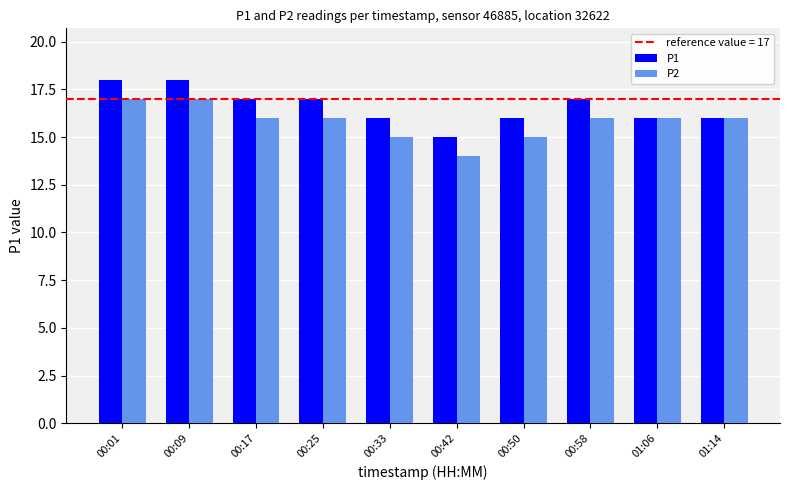

The P1 series shows 3 at 01:06. True or false?

False